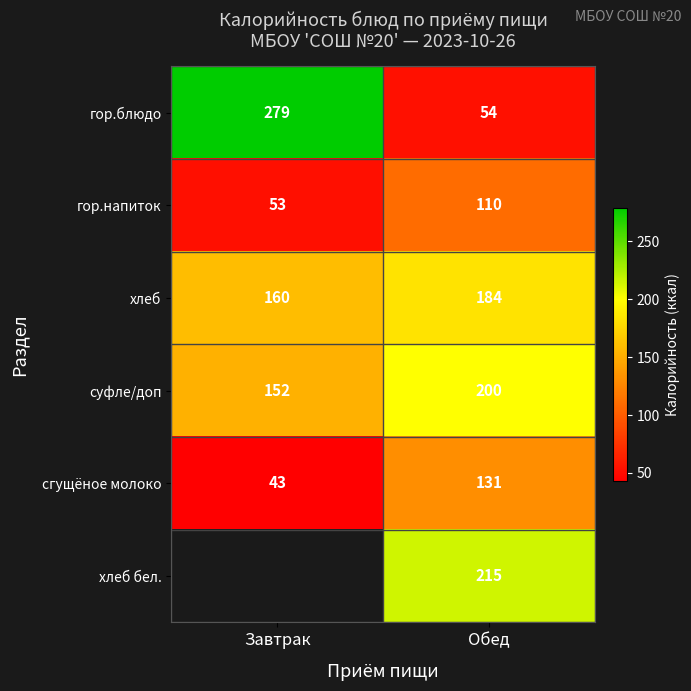

What is the greatest value displayed?

279.0